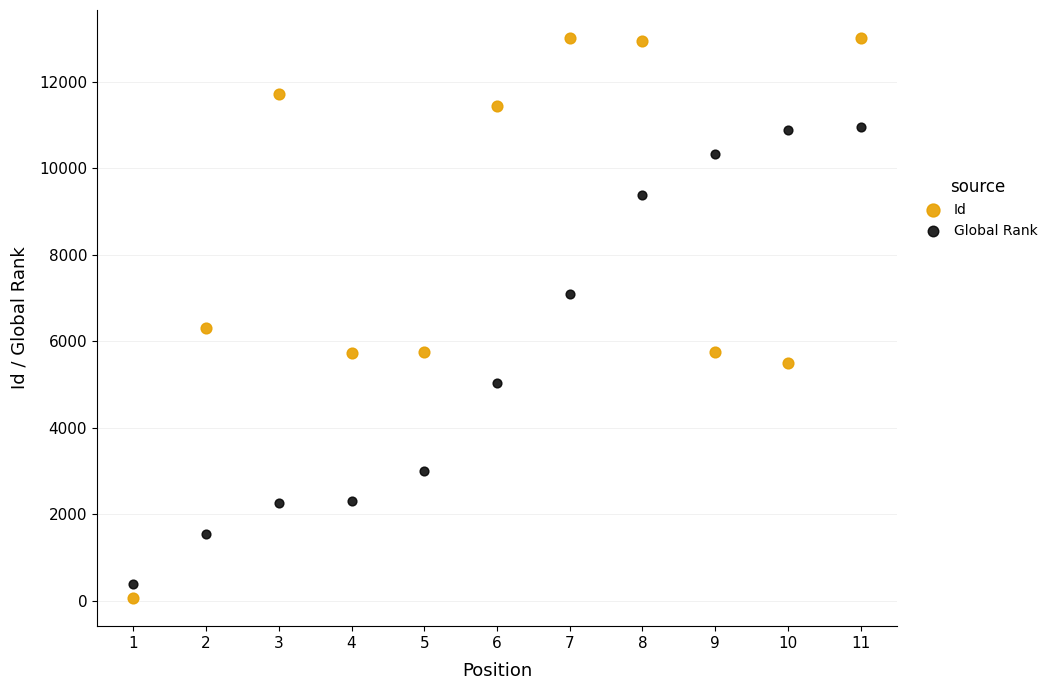

Which series has the widest spread of Y values?

Id